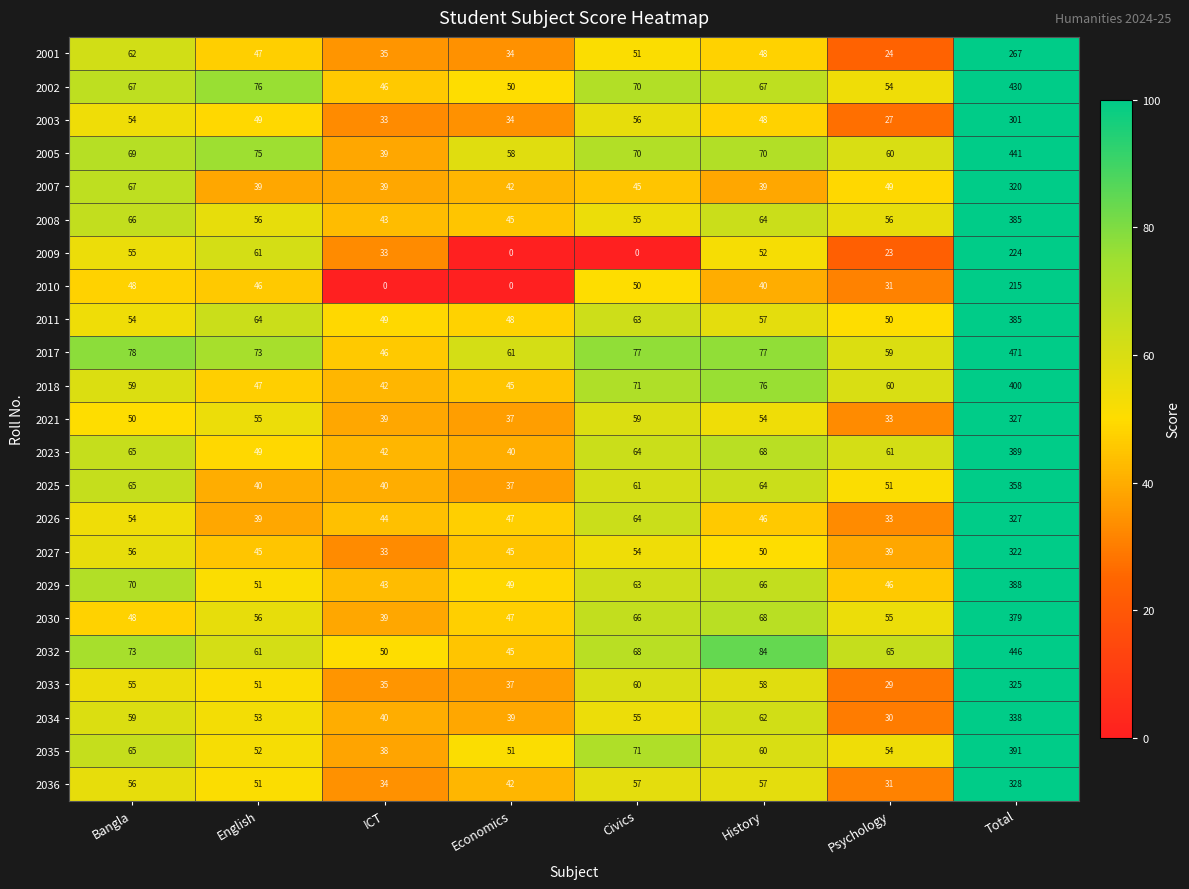

What is the maximum value for 2030?

379